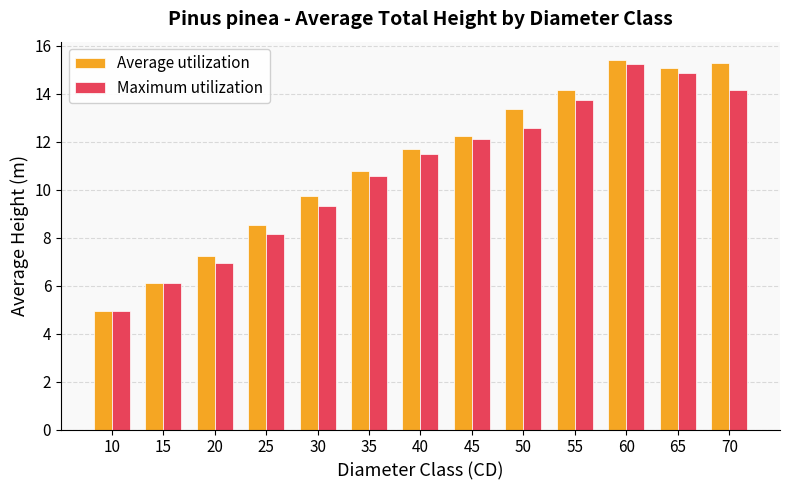

What are all the series names shown in the legend?

Average utilization, Maximum utilization